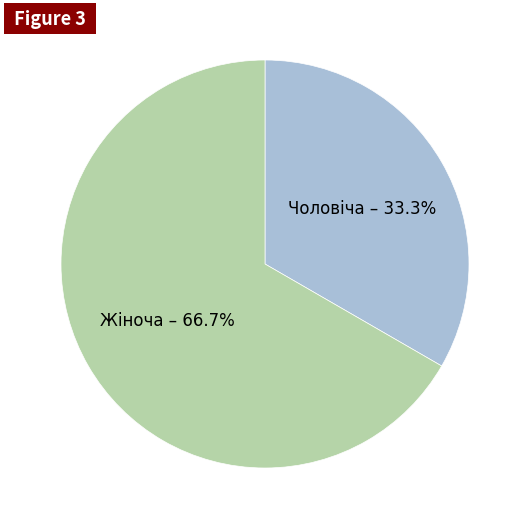

To the nearest percent, what is the difference between the Жіноча and Чоловіча slice percentages?

33%